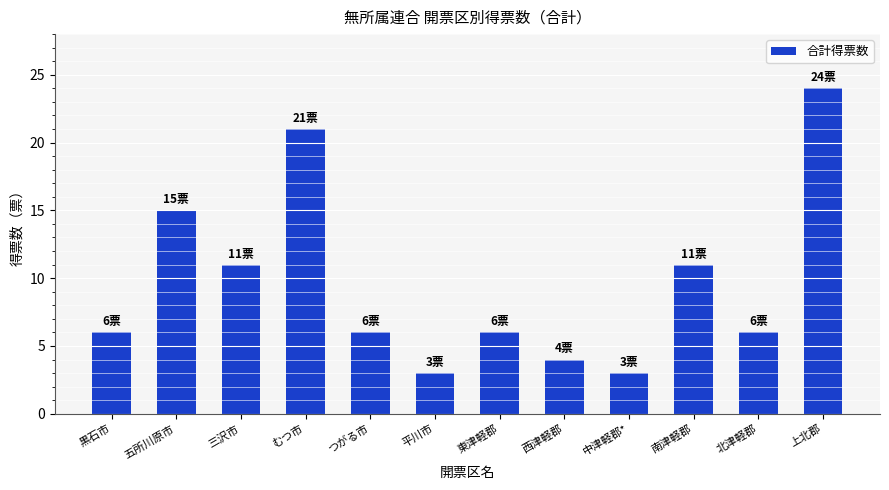

Count the number of data series in this chart.

1